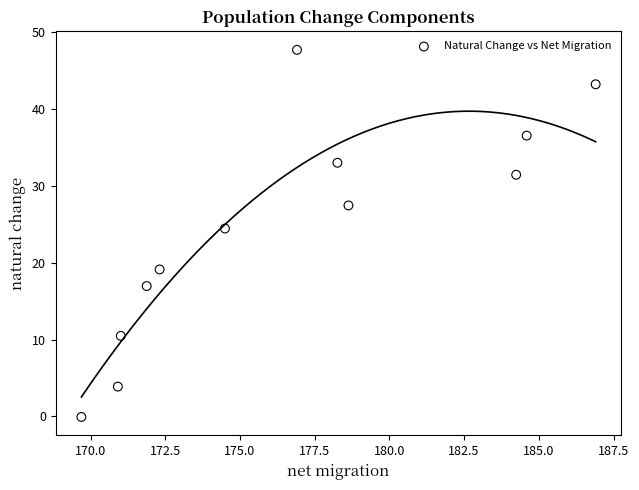

What Y value in the scatter plot is closest to 23?

24.5